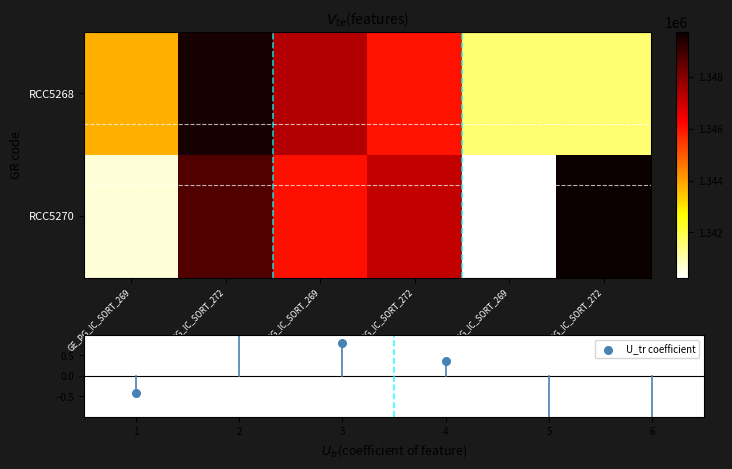

The value of RCC5268 at GE_PG_IC_SORT_269 is 1347367.9. True or false?

True